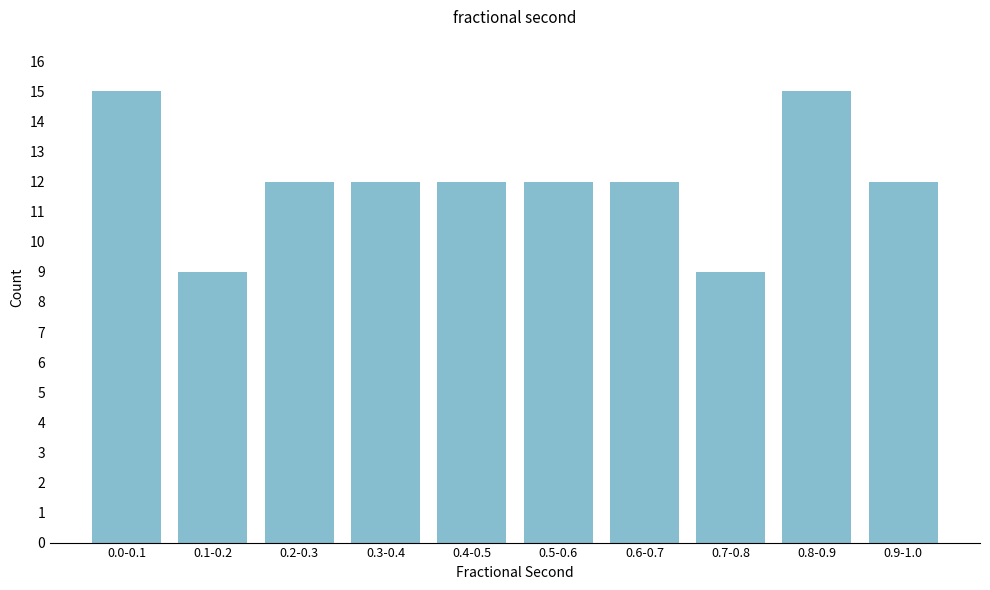

Reading right to left, what are all the values shown in this chart?

12	15	9	12	12	12	12	12	9	15